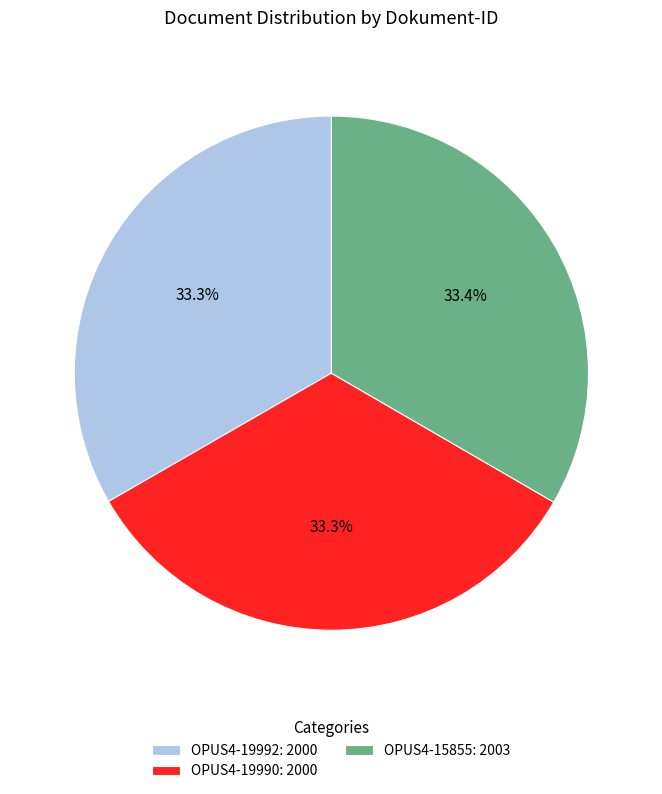

Do OPUS4-19992 and OPUS4-19990 together represent more than half of the pie?

Yes